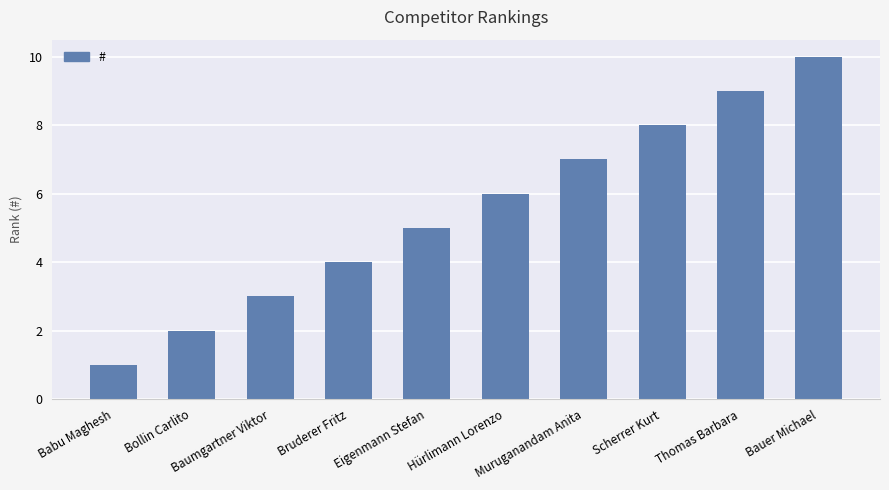

What is the change in value from Bruderer Fritz to Thomas Barbara?

+5